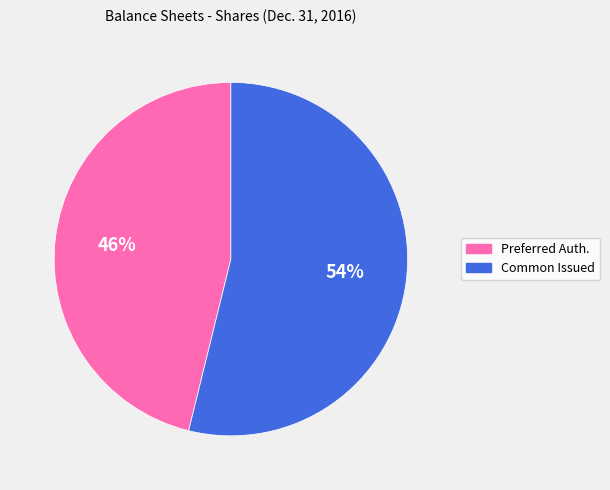

What is the ratio of the value at Common Issued to the value at Preferred Auth.?

1.2